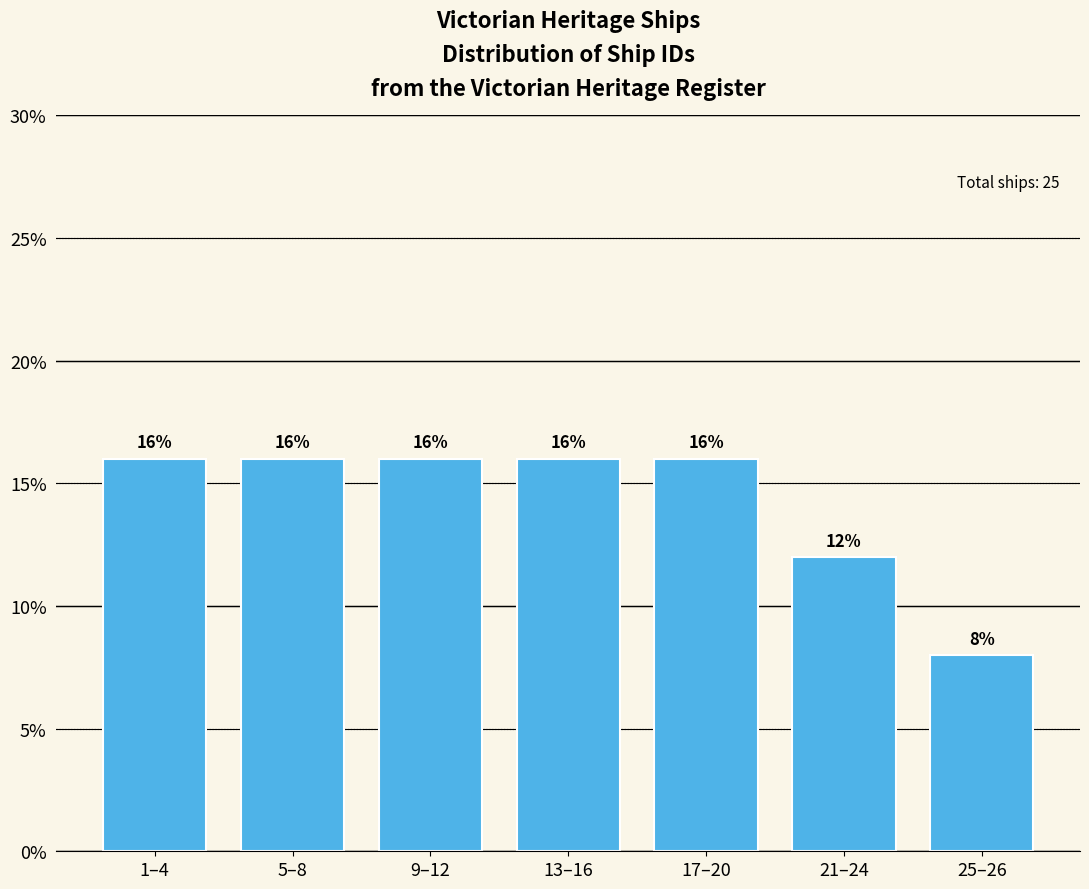

Reading right to left, transcribe all the data shown in this chart.

8	12	16	16	16	16	16